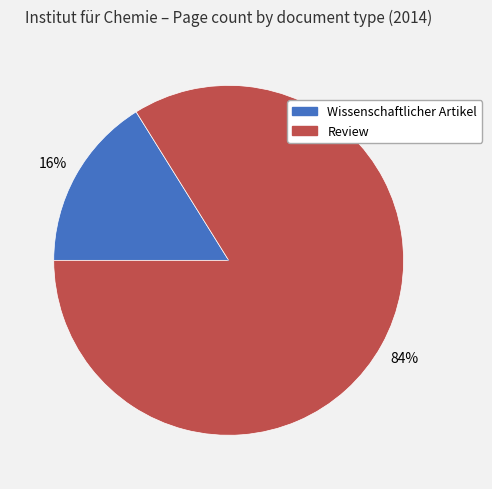

To the nearest percent, what is the average slice percentage?

50%